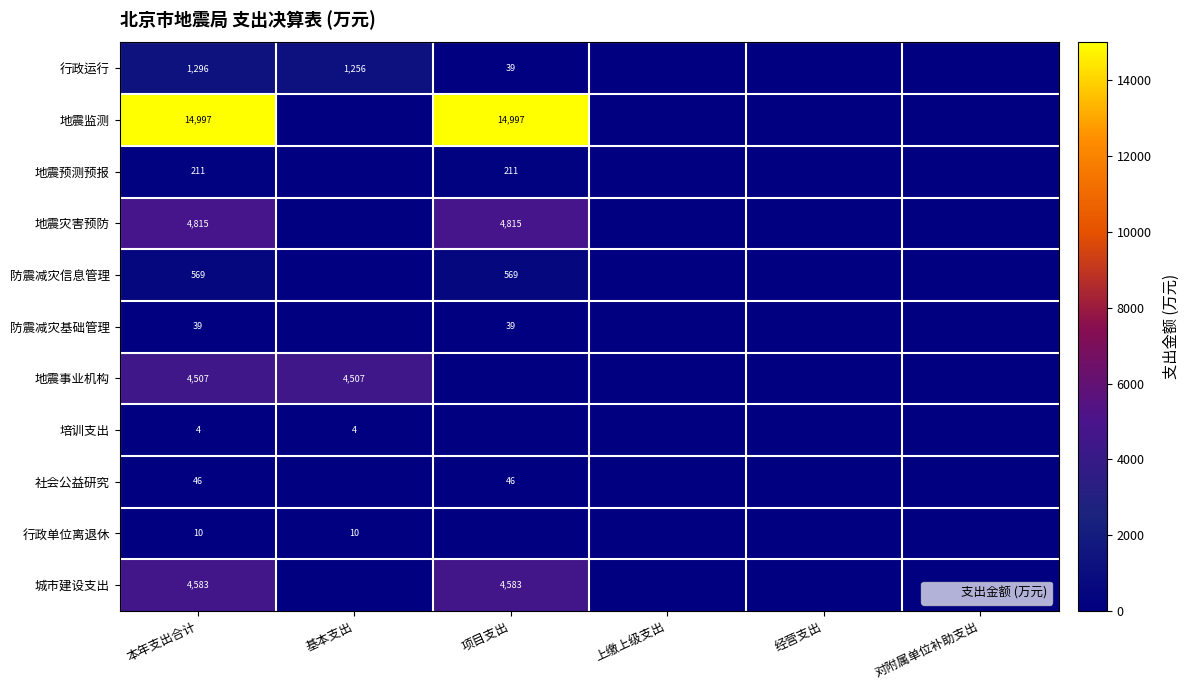

True or false: 行政运行 has a value of 700.5 at 对附属单位补助支出.

False